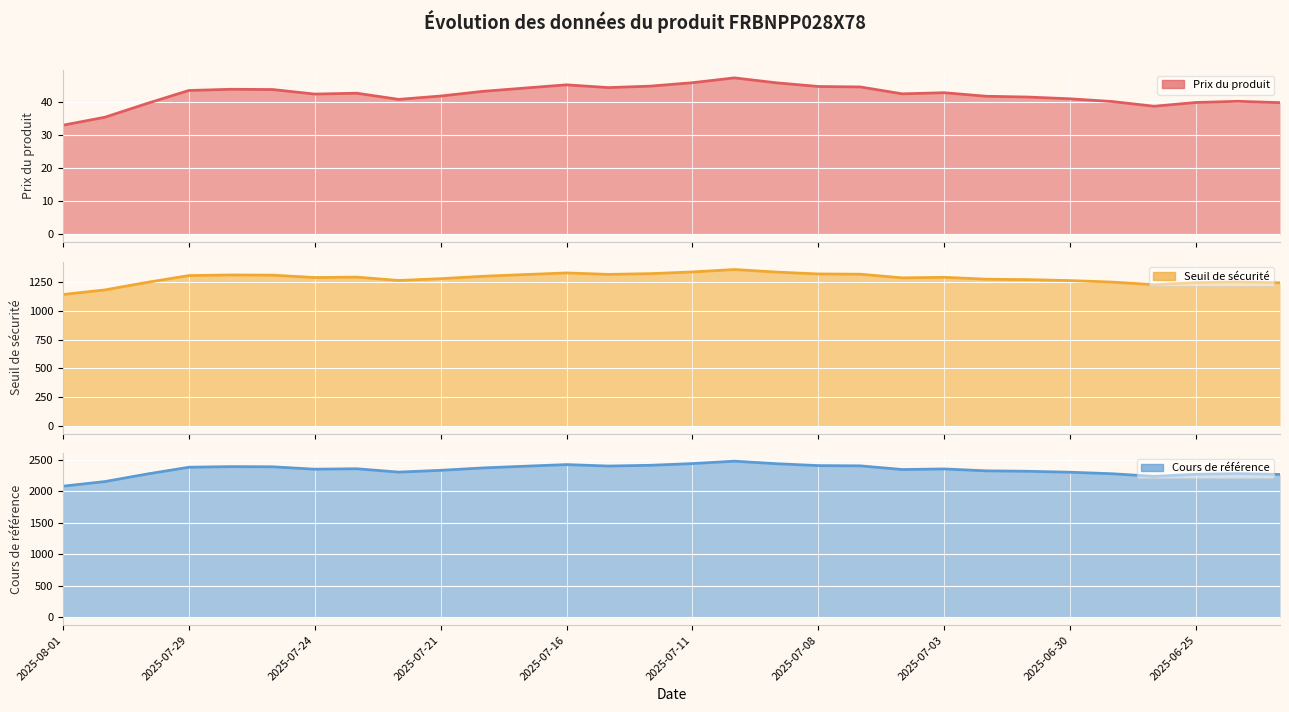

The value of Cours de référence line at 10 is 2367.0. True or false?

True